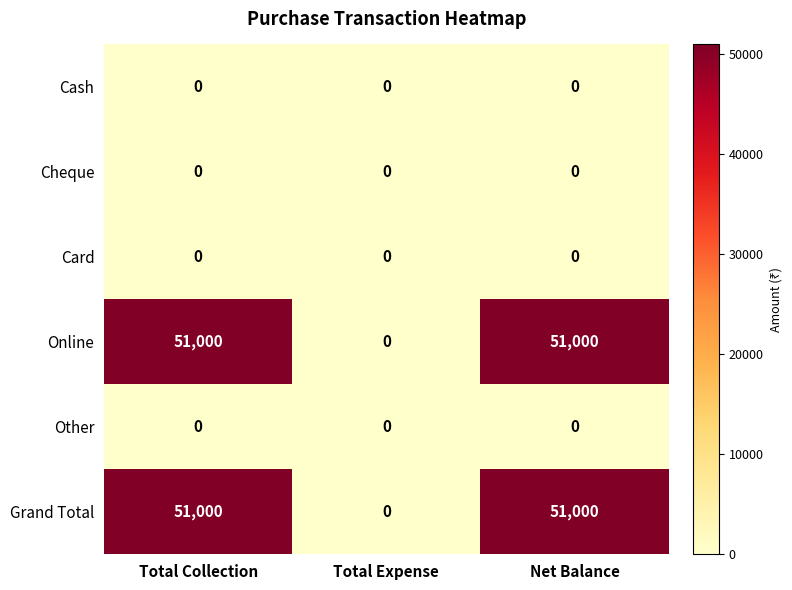

What is the difference between the highest and lowest values at Net Balance?

51000